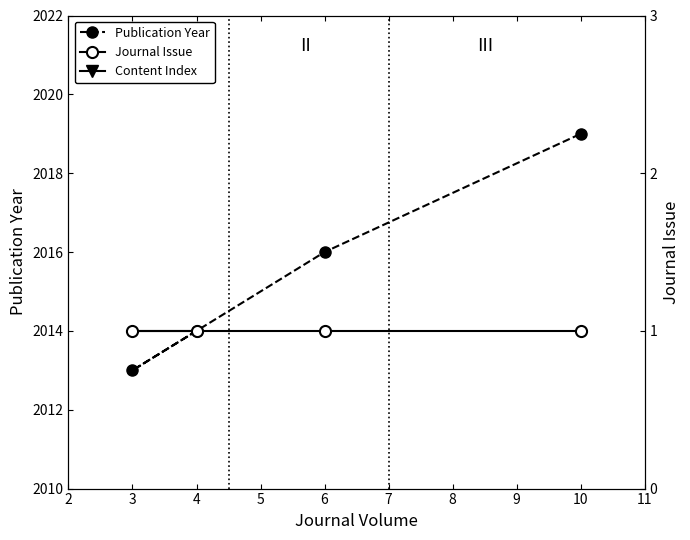

The value of Publication Year at 3 is 2013. True or false?

True